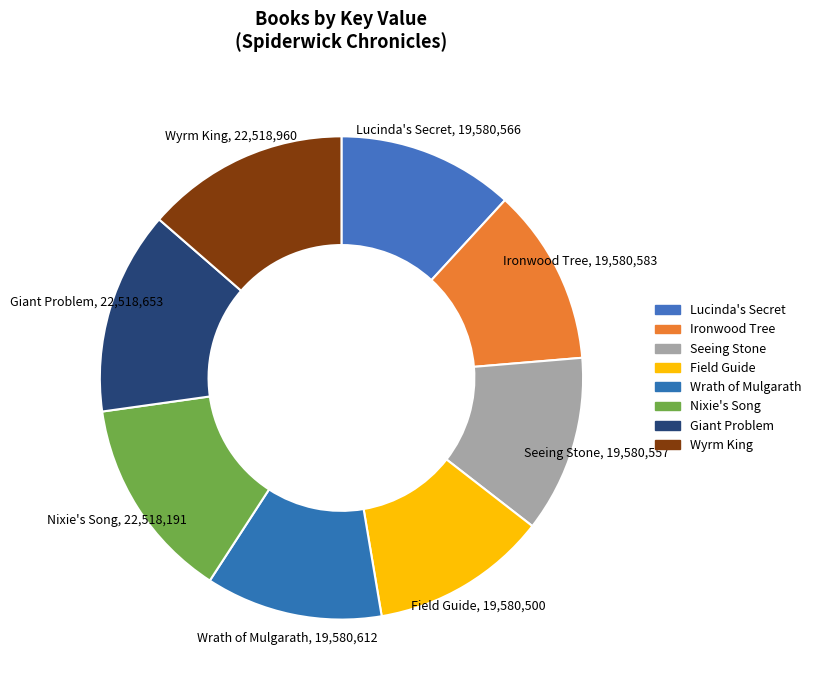

Count the number of slices in the pie.

8